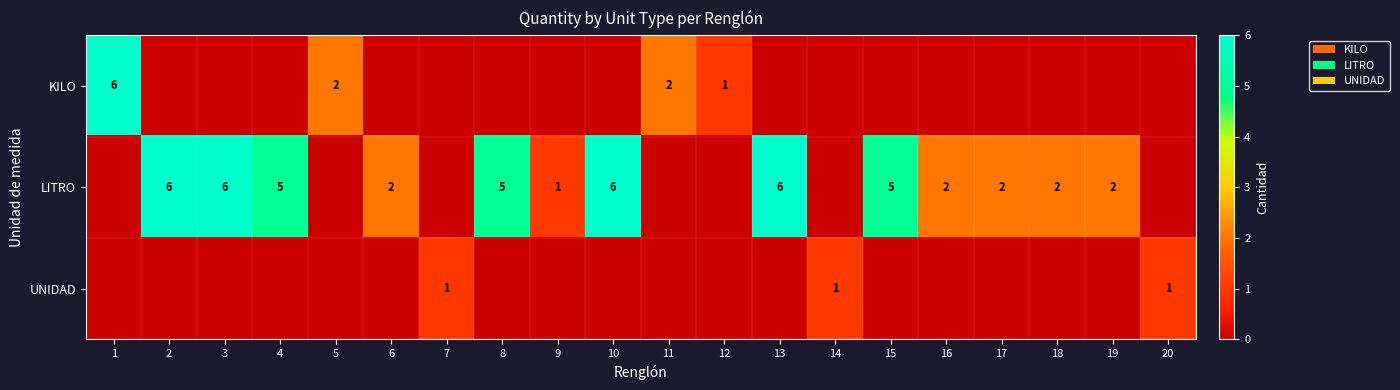

What is the difference between the second highest and minimum values in the UNIDAD series?

1